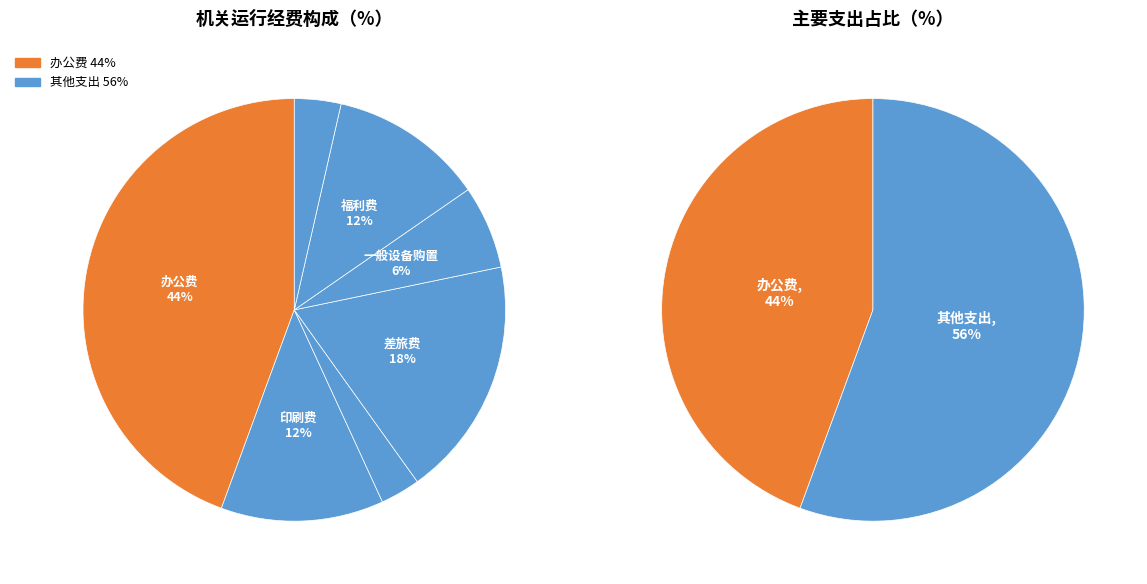

Is it true that 一般设备购置 is 18% of the pie?

False